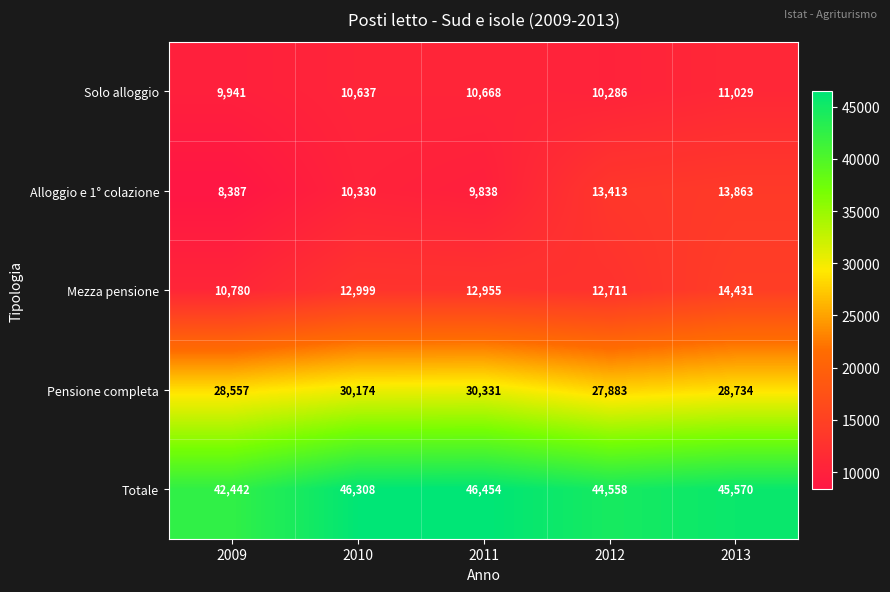

Rank the series by their maximum value, from lowest to highest.

Solo alloggio, Alloggio e 1° colazione, Mezza pensione, Pensione completa, Totale